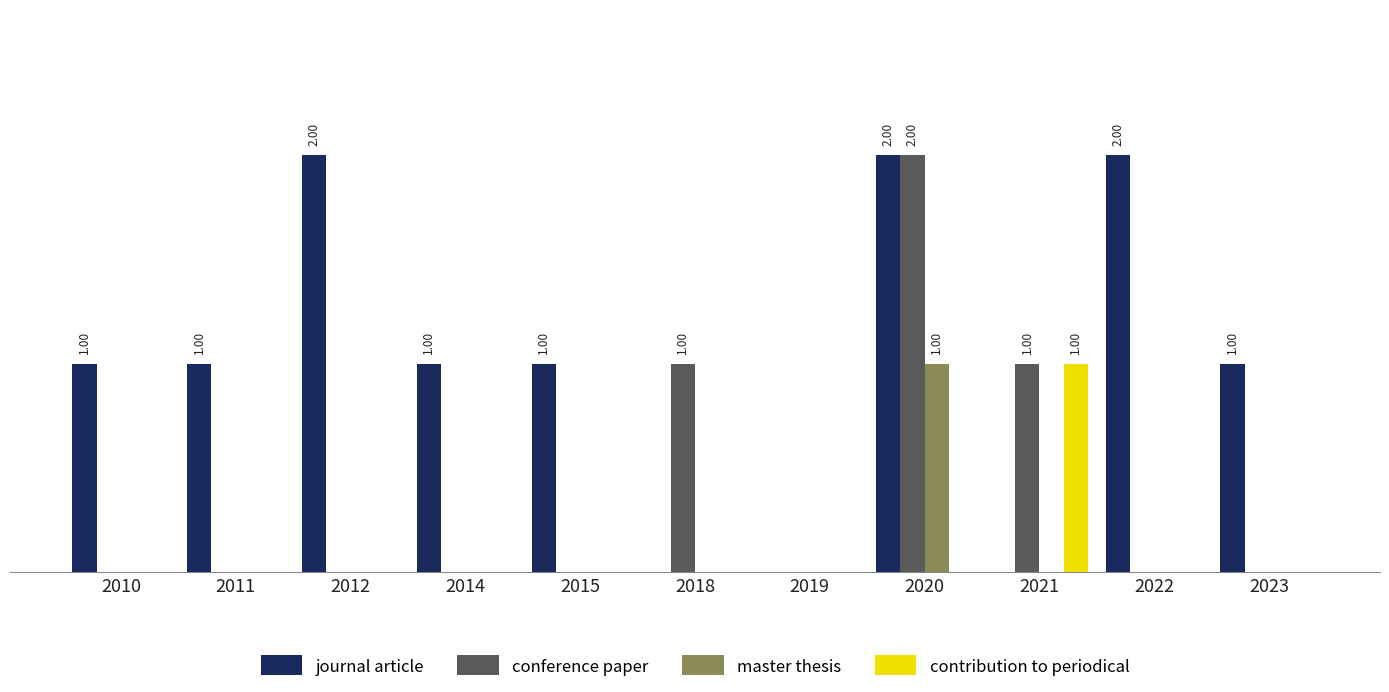

Are the bars horizontal?

No